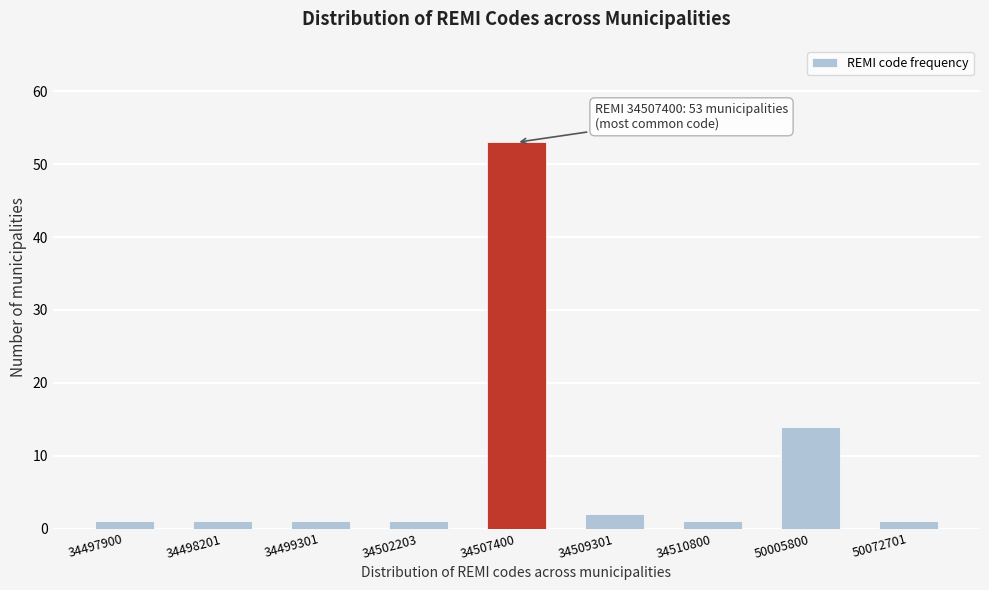

Reading left to right, what are all the values shown in this chart?

1	1	1	1	53	2	1	14	1